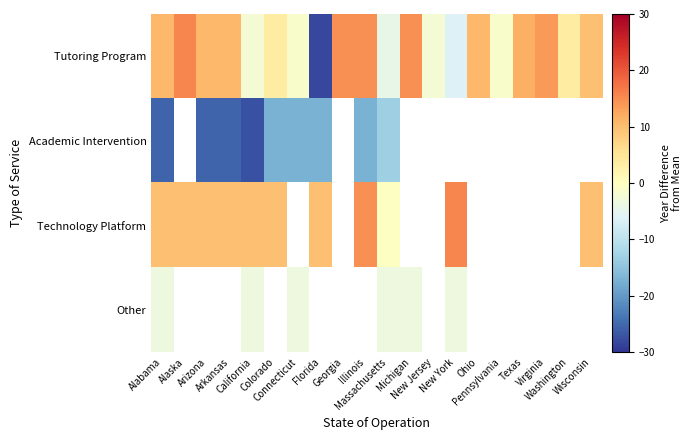

What is the total value across all series at Massachusetts?

-21.3